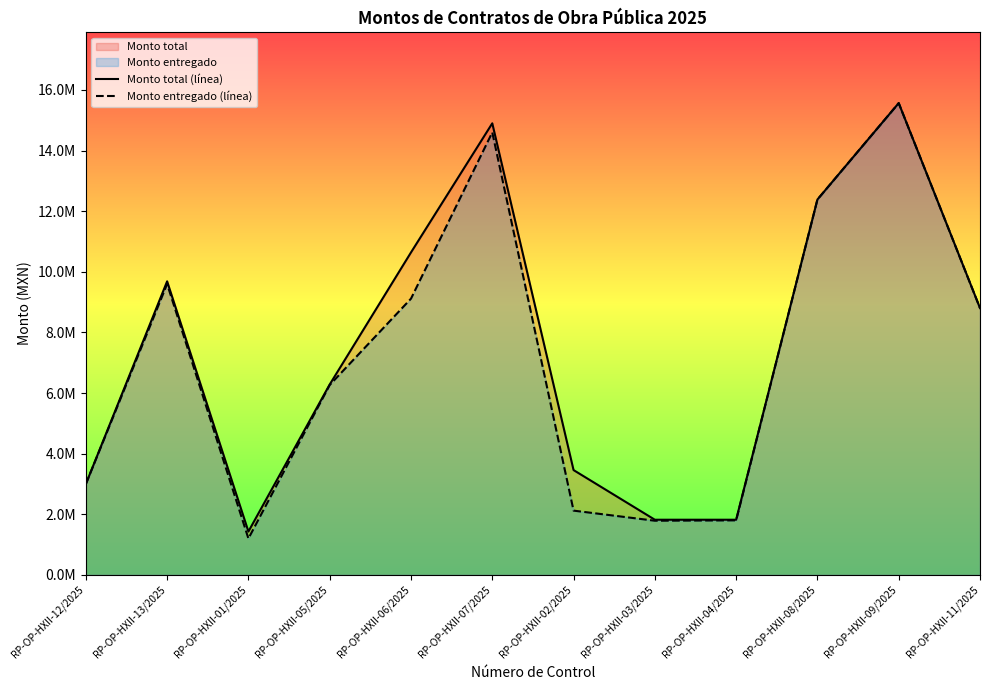

The Monto total (línea) series shows 4161791.0 at RP-OP-HXII-11/2025. True or false?

False